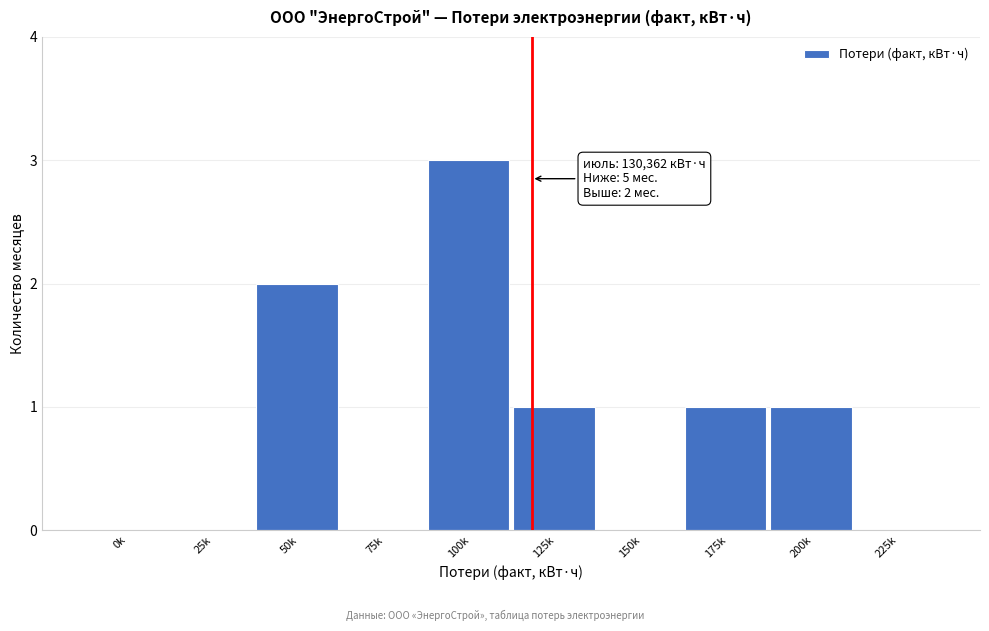

Reading left to right, transcribe all the data shown in this chart.

0k=0	25k=0	50k=2	75k=0	100k=3	125k=1	150k=0	175k=1	200k=1	225k=0